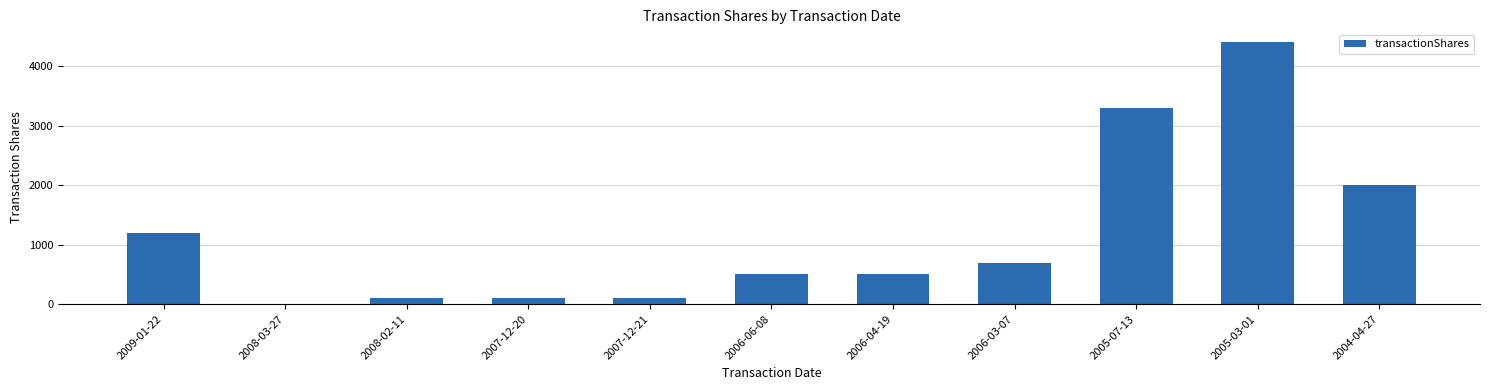

What is the greatest value displayed?

4400